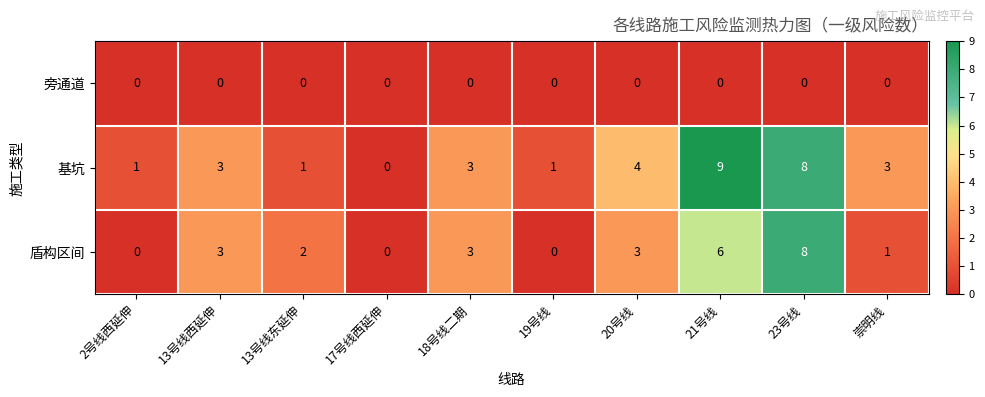

Where is 基坑 nearest to the value 4?

20号线